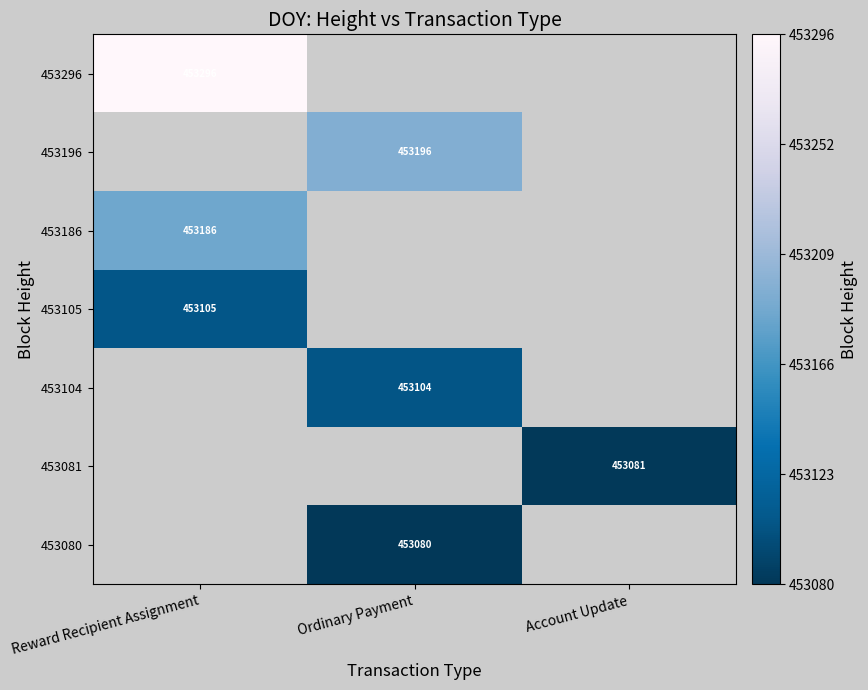

What is the smallest value displayed?

453080.0